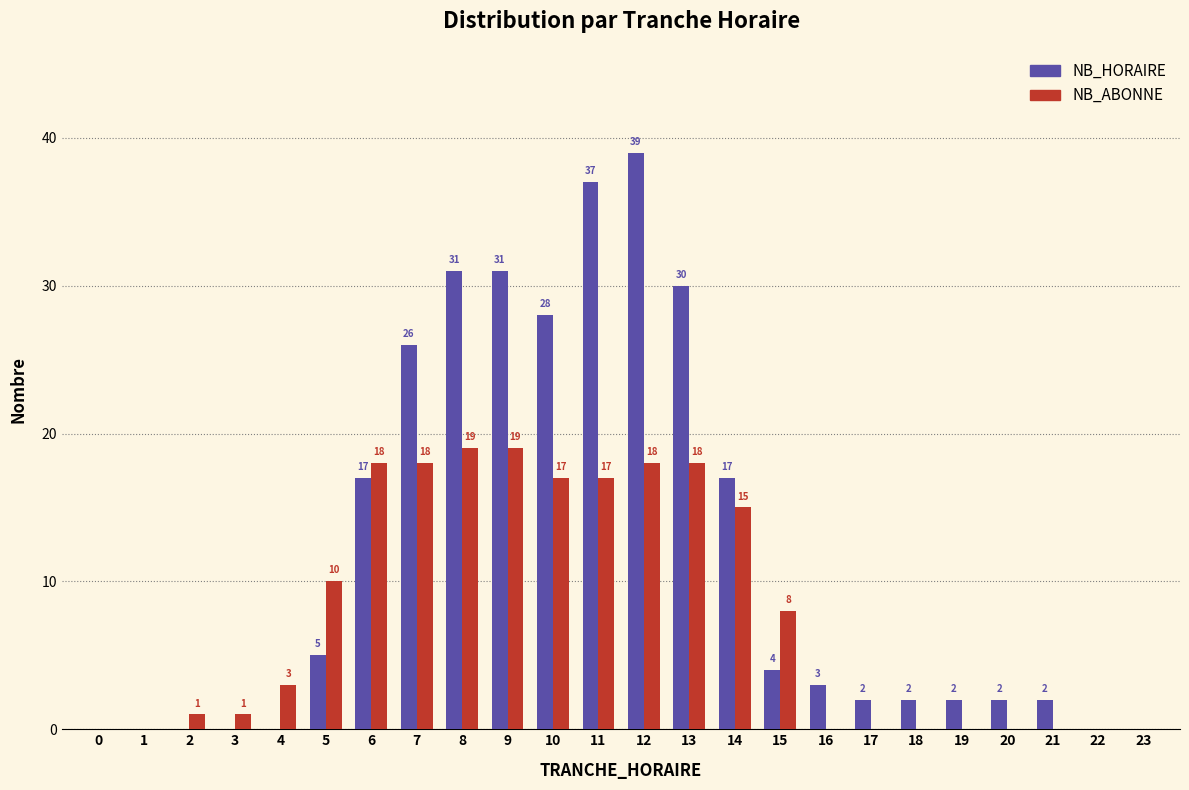

Reading left to right, transcribe all the data shown in this chart.

NB_HORAIRE: 0=0	1=0	2=0	3=0	4=0	5=5	6=17	7=26	8=31	9=31	10=28	11=37	12=39	13=30	14=17	15=4	16=3	17=2	18=2	19=2	20=2	21=2	22=0	23=0
NB_ABONNE: 0=0	1=0	2=1	3=1	4=3	5=10	6=18	7=18	8=19	9=19	10=17	11=17	12=18	13=18	14=15	15=8	16=0	17=0	18=0	19=0	20=0	21=0	22=0	23=0